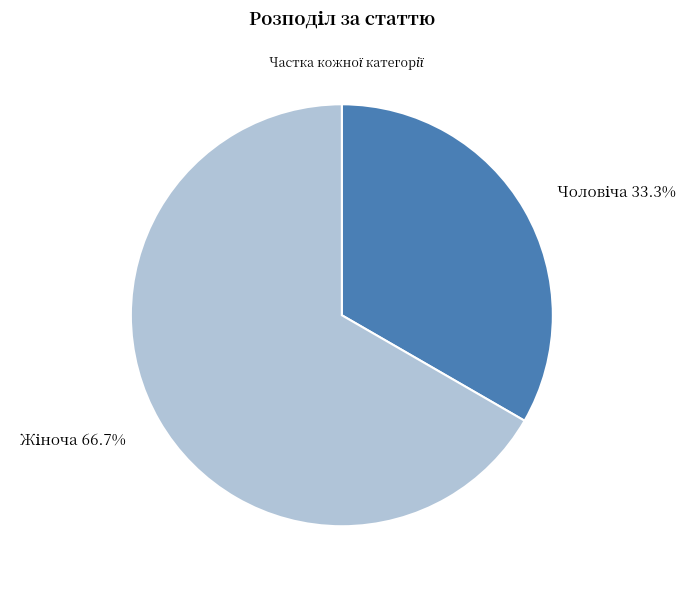

Count the number of slices in the pie.

2